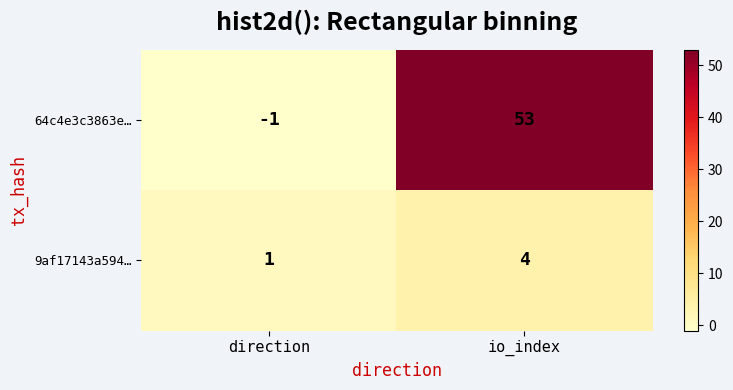

What is the maximum value shown in the chart?

53